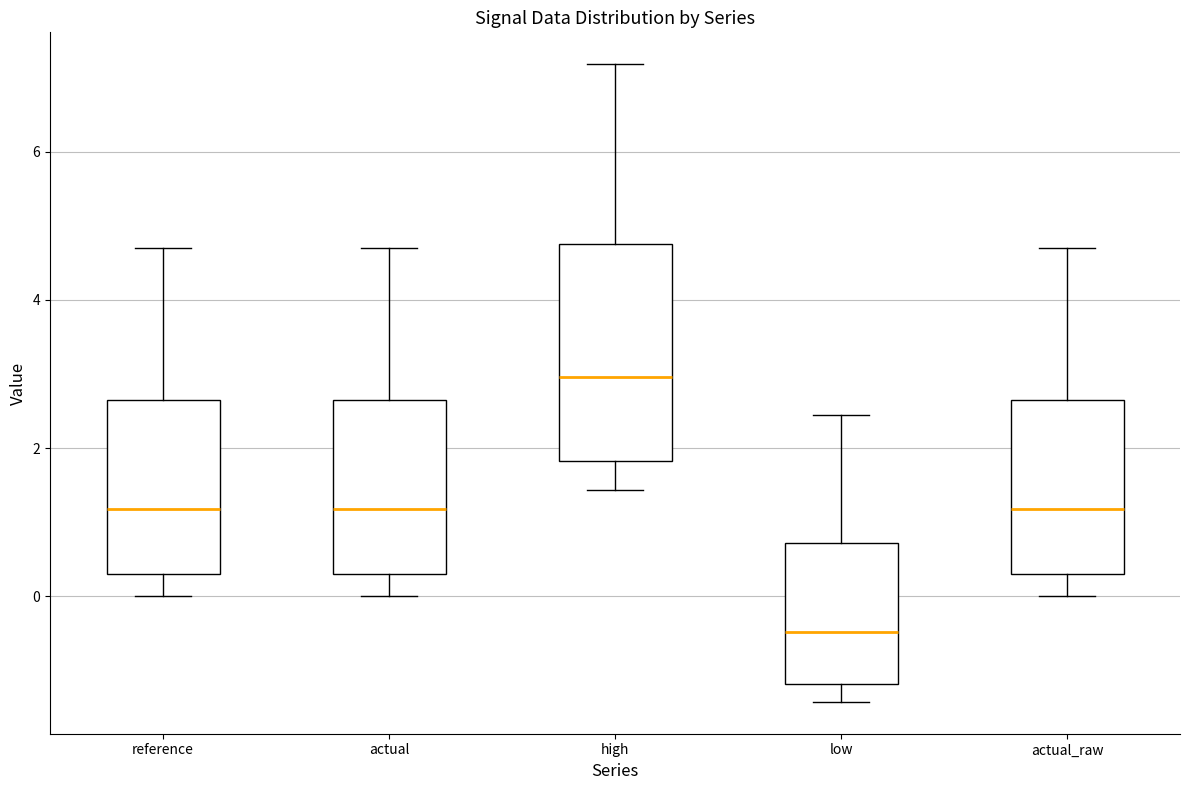

Comparing the boxes themselves (not the whiskers), which one is the tallest?

high